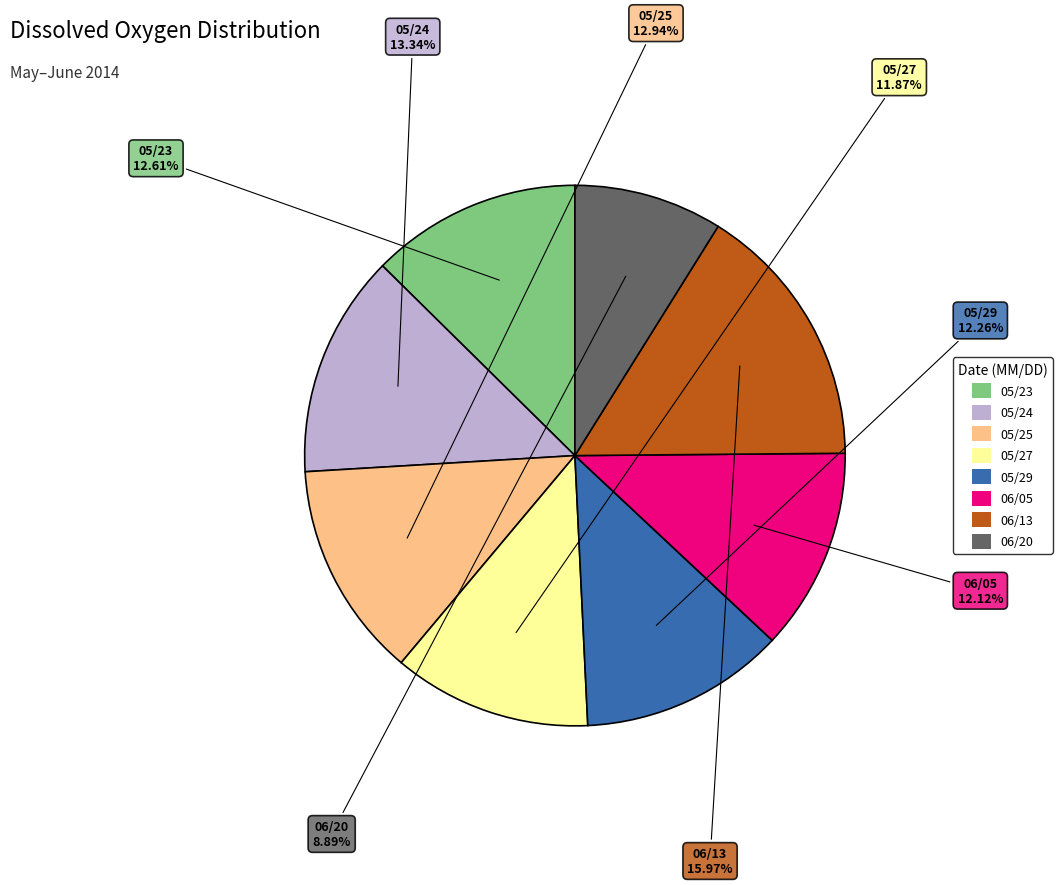

Between 05/29 and 05/24, which is larger?

05/24